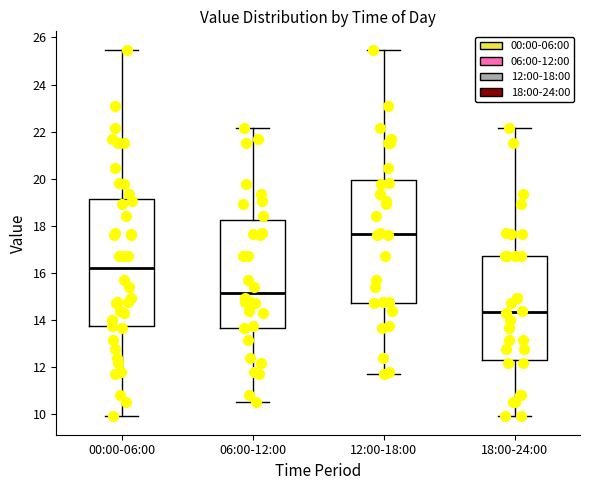

Reading left to right, transcribe this box plot: for each box, give where its median line is, the range the box spans, and where its two whiskers end, as read against the y-axis. The values are not printed on the chart, so give them approximately, as read against the axis.

00:00-06:00: median 16.2, box 13.8 to 19.2, whiskers 10.0 to 25.4
06:00-12:00: median 15.2, box 13.6 to 18.2, whiskers 10.6 to 22.2
12:00-18:00: median 17.6, box 14.8 to 20.0, whiskers 11.8 to 25.4
18:00-24:00: median 14.4, box 12.4 to 16.8, whiskers 10.0 to 22.2